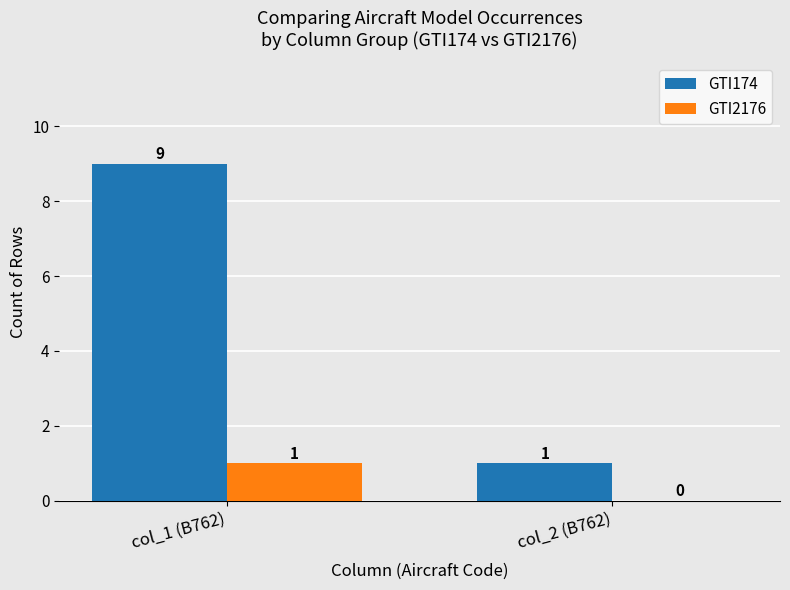

Reading left to right, what are all the values shown in this chart?

GTI174: col_1 (B762)=9	col_2 (B762)=1
GTI2176: col_1 (B762)=1	col_2 (B762)=0